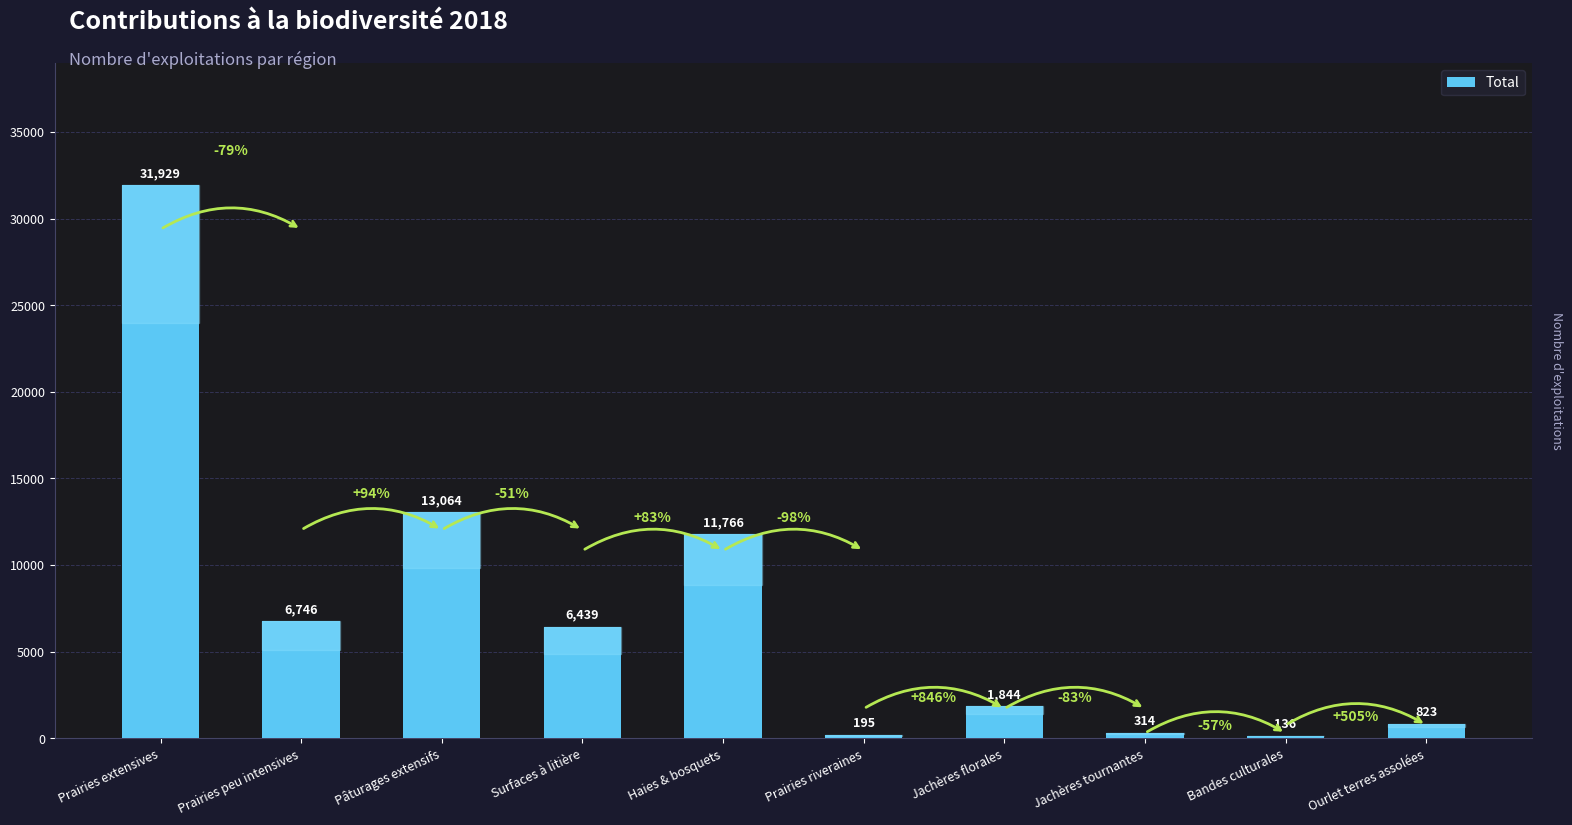

Rank the categories by value from lowest to highest.

Bandes culturales, Prairies riveraines, Jachères tournantes, Ourlet terres assolées, Jachères florales, Surfaces à litière, Prairies peu intensives, Haies & bosquets, Pâturages extensifs, Prairies extensives